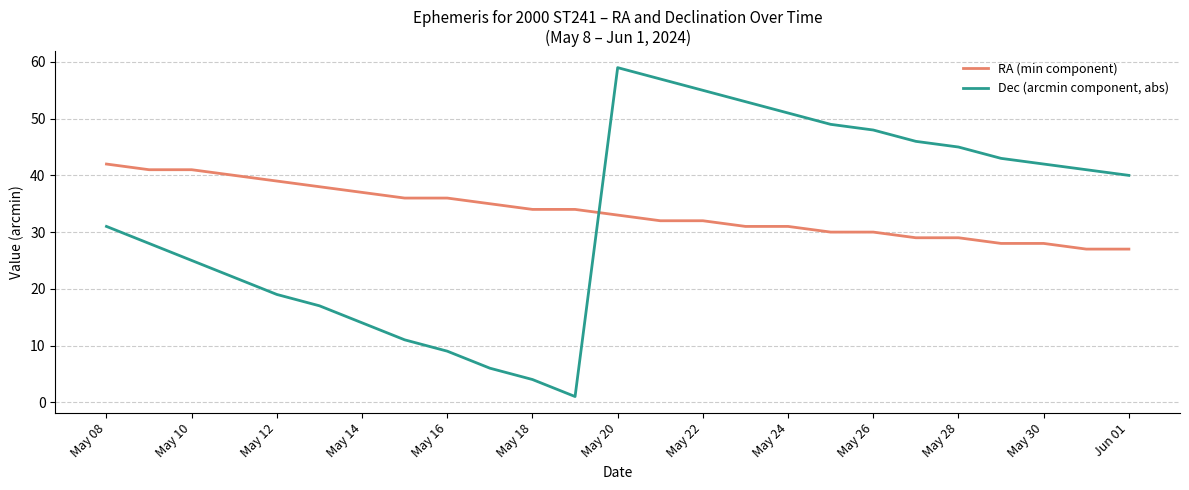

What is the difference between the maximum and minimum values in the Dec (arcmin component, abs) series?

58